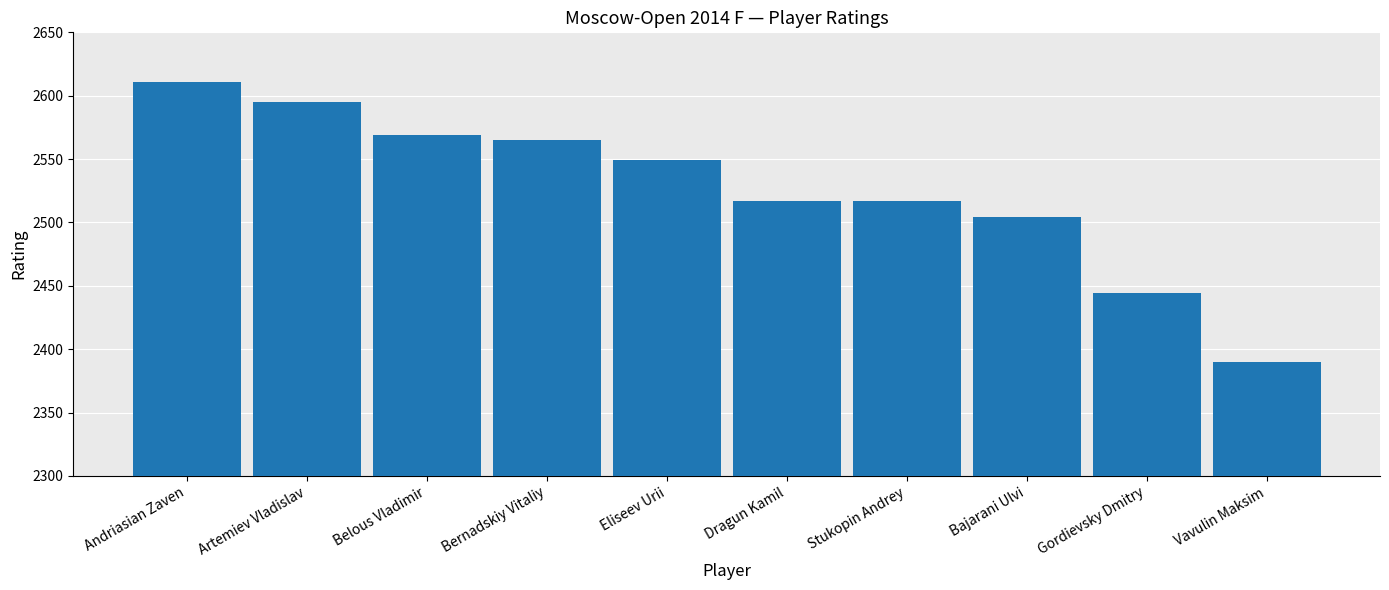

What is the label of the 1st bar from the right?

Vavulin Maksim